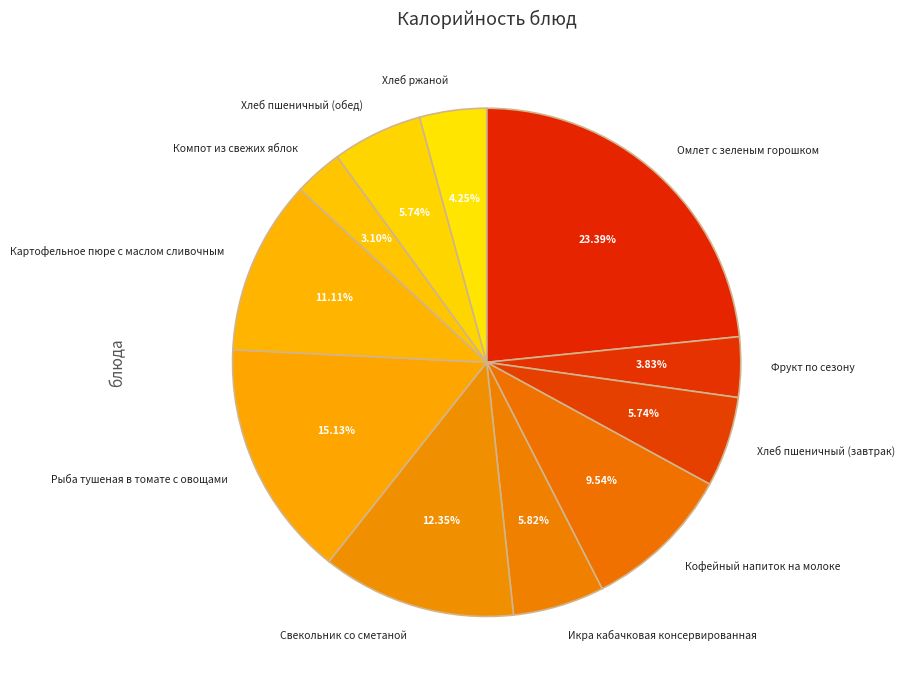

Is Икра кабачковая консервированная the majority of the pie?

No